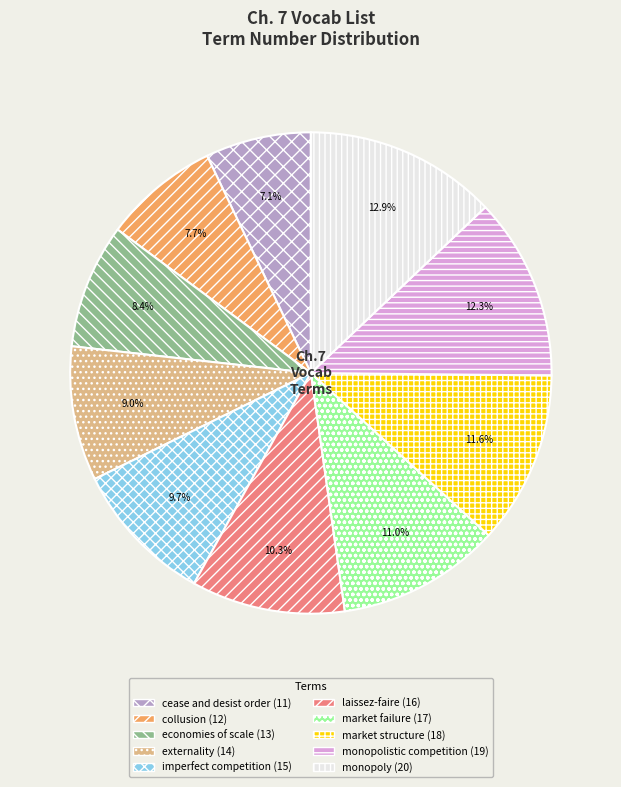

Is it true that collusion is 8% of the pie?

True